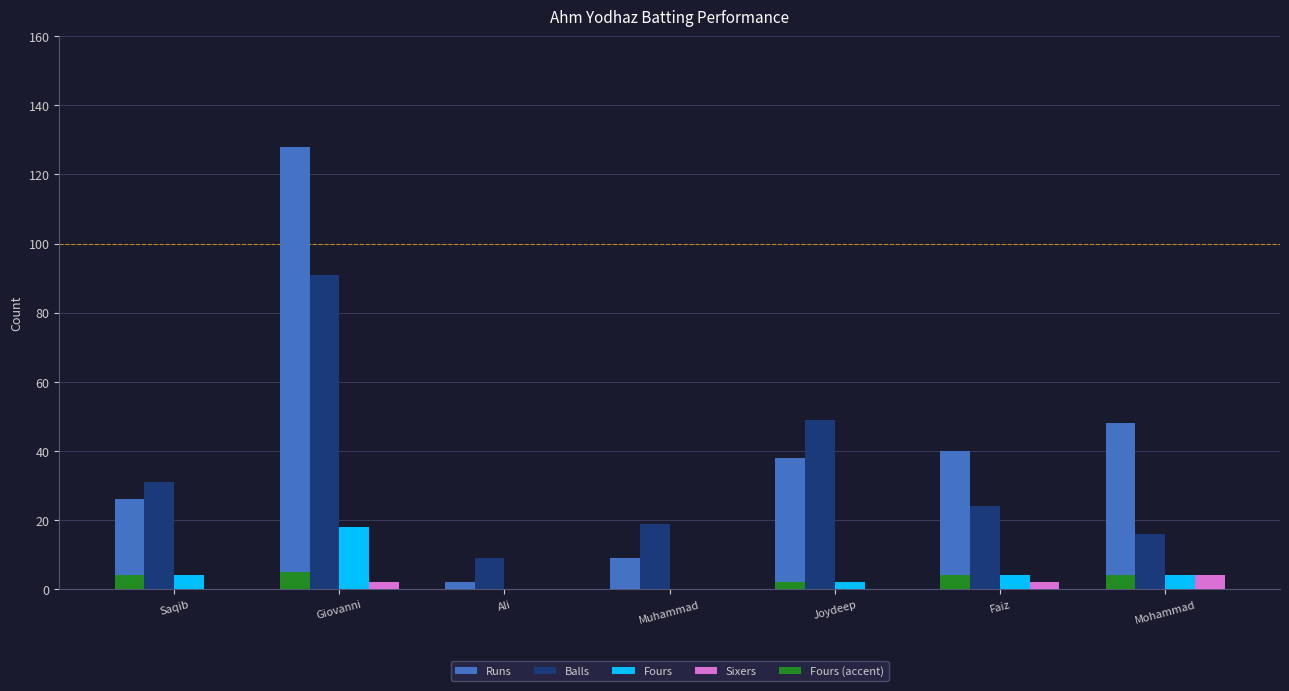

Reading right to left, list all the values displayed in this chart.

Runs: Mohammad=48	Faiz=40	Joydeep=38	Muhammad=9	Ali=2	Giovanni=128	Saqib=26
Balls: Mohammad=16	Faiz=24	Joydeep=49	Muhammad=19	Ali=9	Giovanni=91	Saqib=31
Fours: Mohammad=4	Faiz=4	Joydeep=2	Muhammad=0	Ali=0	Giovanni=18	Saqib=4
Sixers: Mohammad=4	Faiz=2	Joydeep=0	Muhammad=0	Ali=0	Giovanni=2	Saqib=0
Fours (accent): Mohammad=4	Faiz=4	Joydeep=2	Muhammad=0	Ali=0	Giovanni=5	Saqib=4